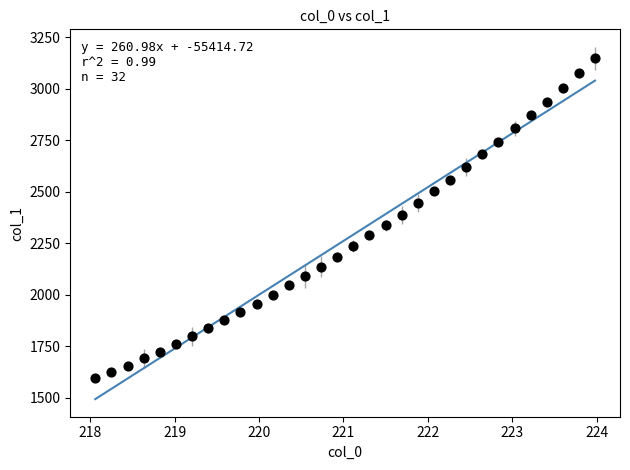

What is the range of Y values (max minus min)?

1551.6